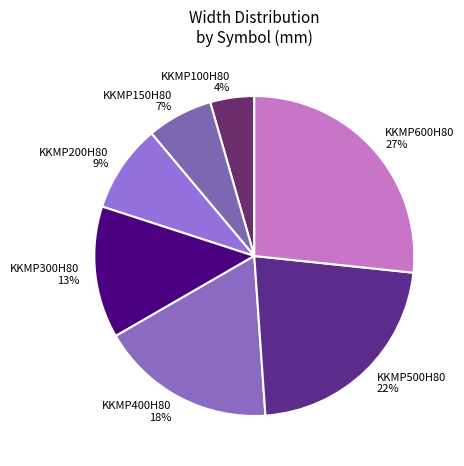

Rank the categories by value from lowest to highest.

KKMP100H80, KKMP150H80, KKMP200H80, KKMP300H80, KKMP400H80, KKMP500H80, KKMP600H80